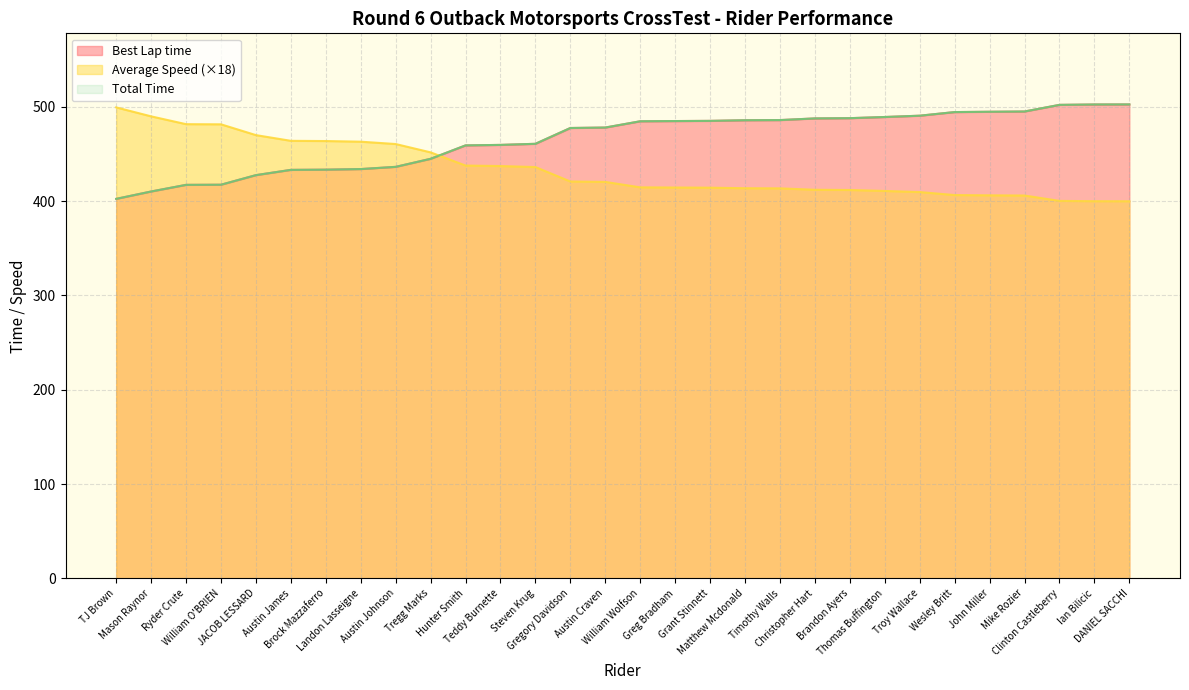

What is the difference between the maximum and second lowest values in the Best Lap time series?

92.3